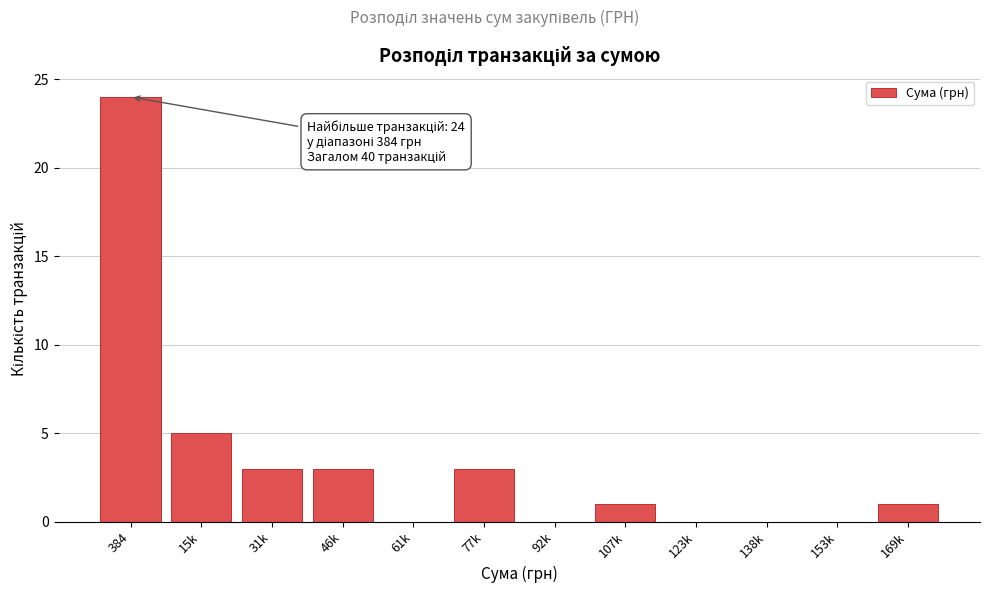

Reading right to left, list all the values displayed in this chart.

169k=1	153k=0	138k=0	123k=0	107k=1	92k=0	77k=3	61k=0	46k=3	31k=3	15k=5	384=24